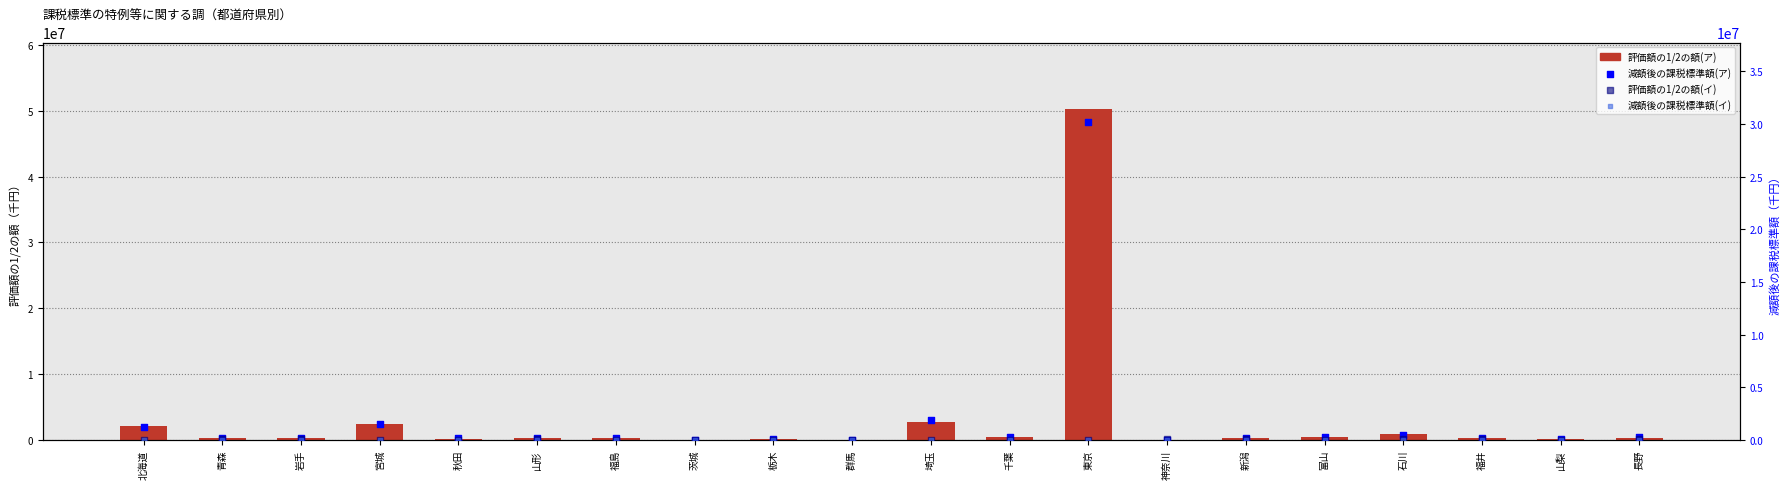

Which series has the widest spread of Y values?

評価額の1/2の額(ア)